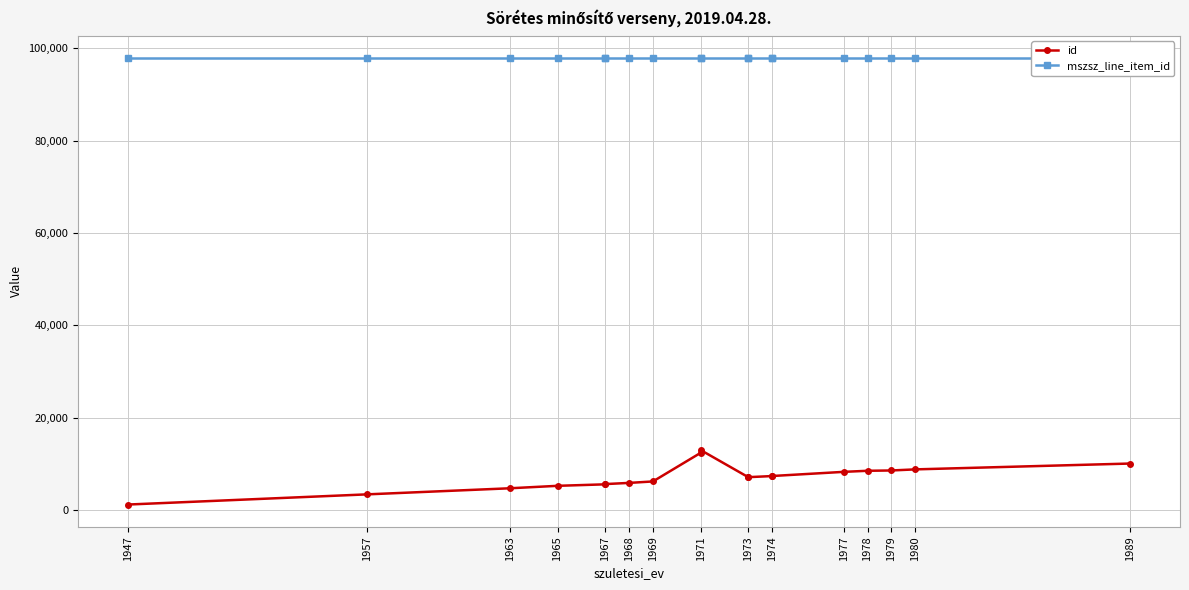

What is the greatest value displayed?

97836